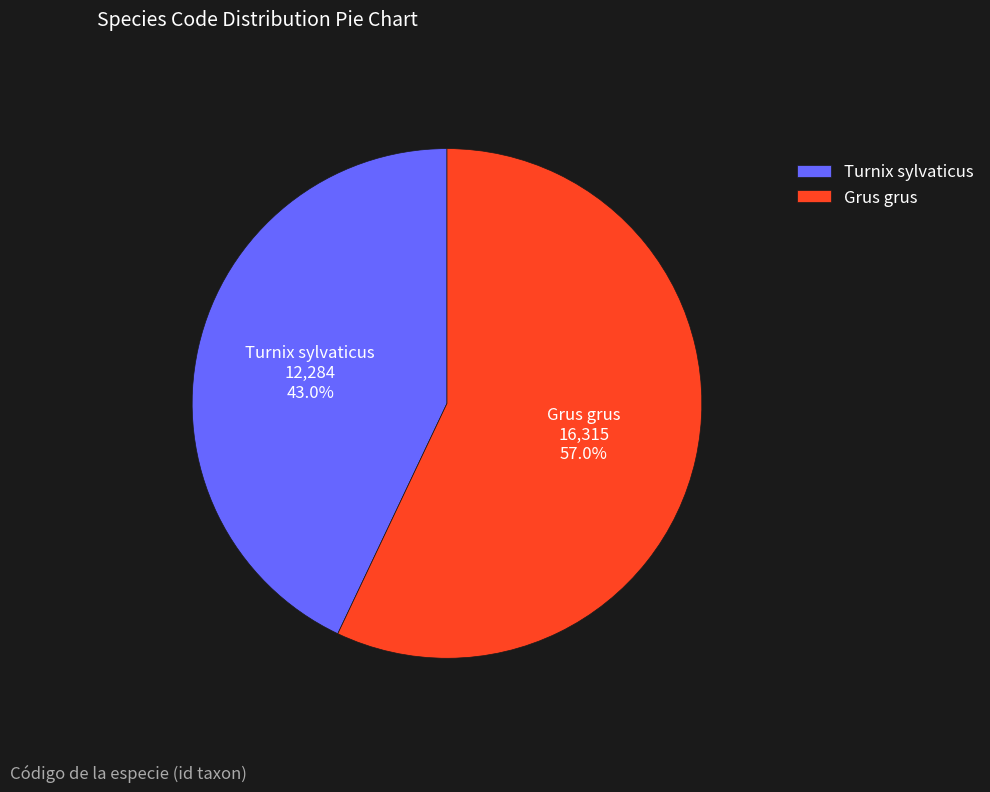

Which has a higher value, Grus grus or Turnix sylvaticus?

Grus grus